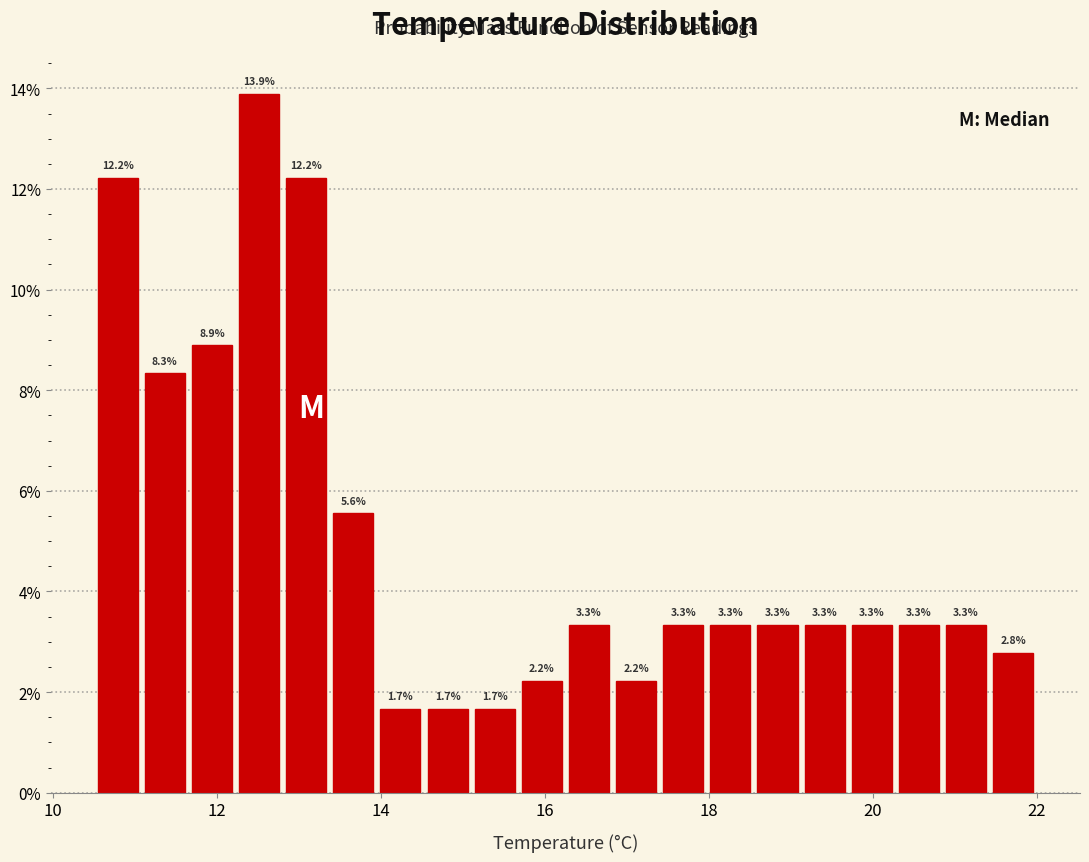

Read against the x-axis, roughly where is the centre of the tallest bar?

12.6